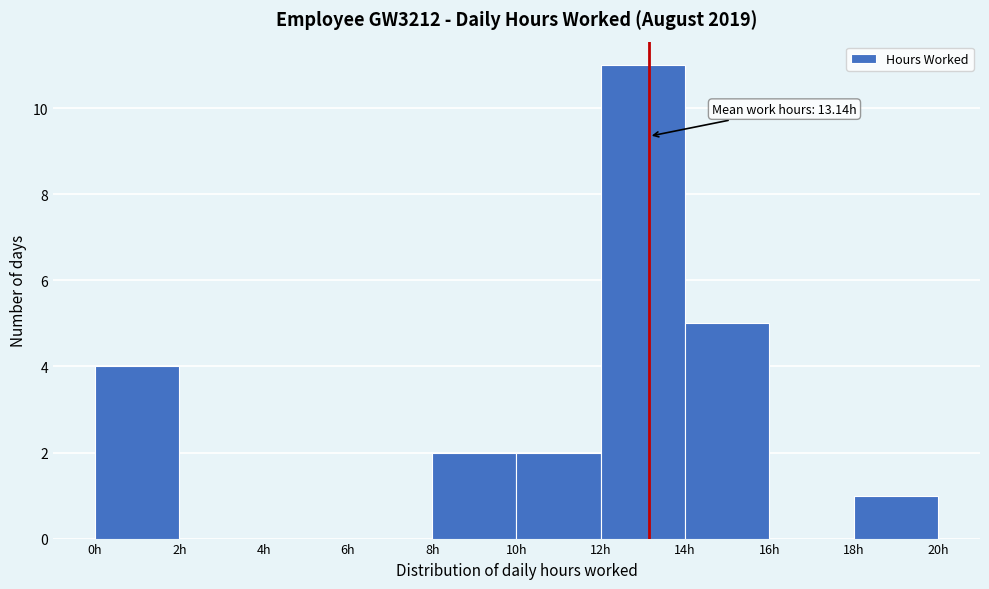

Over which range of the x-axis is the bar tallest?

12 to 14